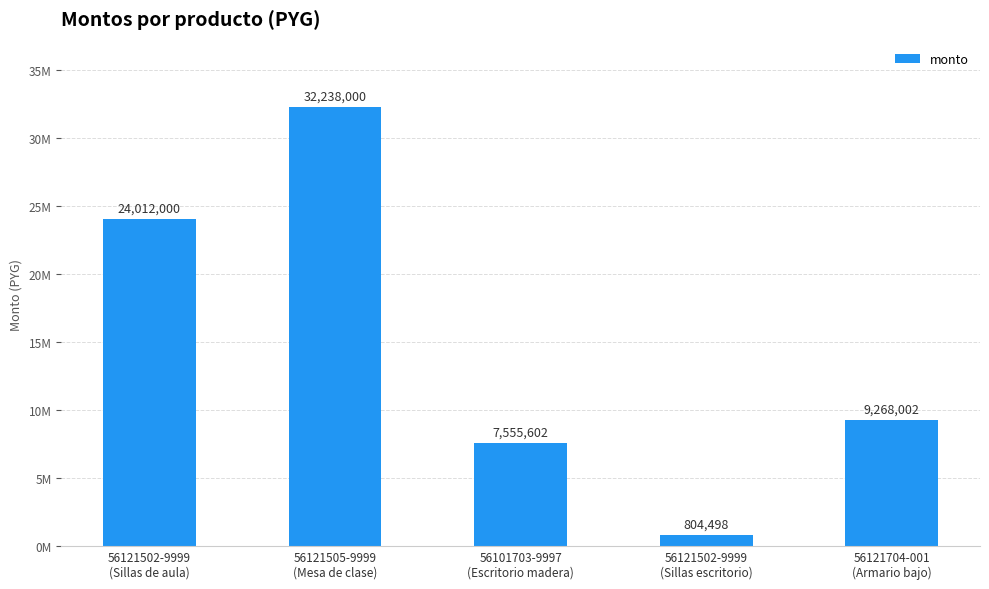

Which label corresponds to the smallest value in the chart?

56121502-9999
(Sillas escritorio)